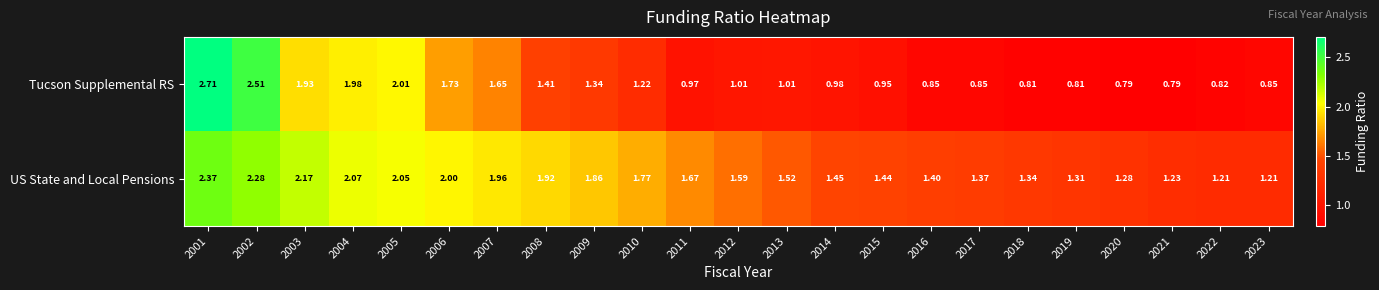

What is the total value across all series at 2005?

4.1